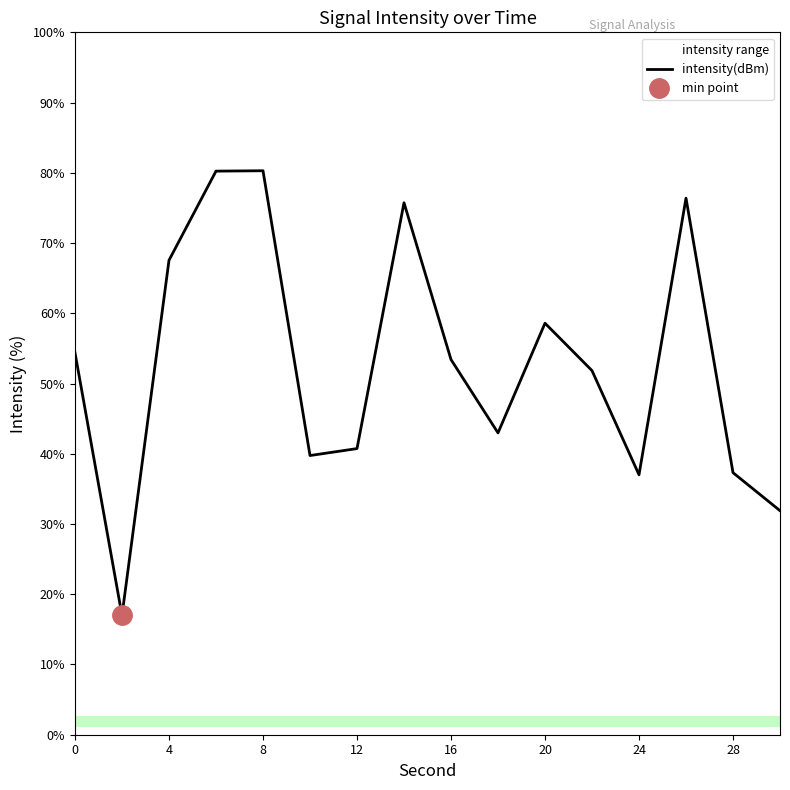

The value at 0 is 54.4. True or false?

True